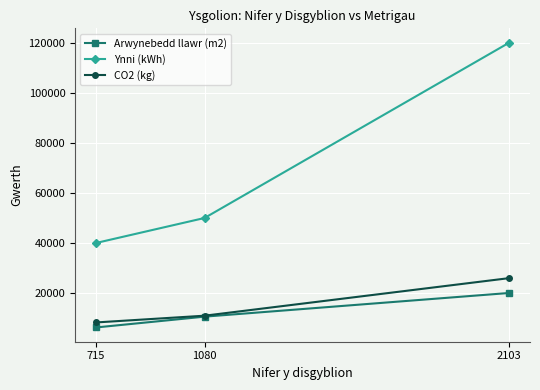

At which category does the chart reach its minimum across all series?

715